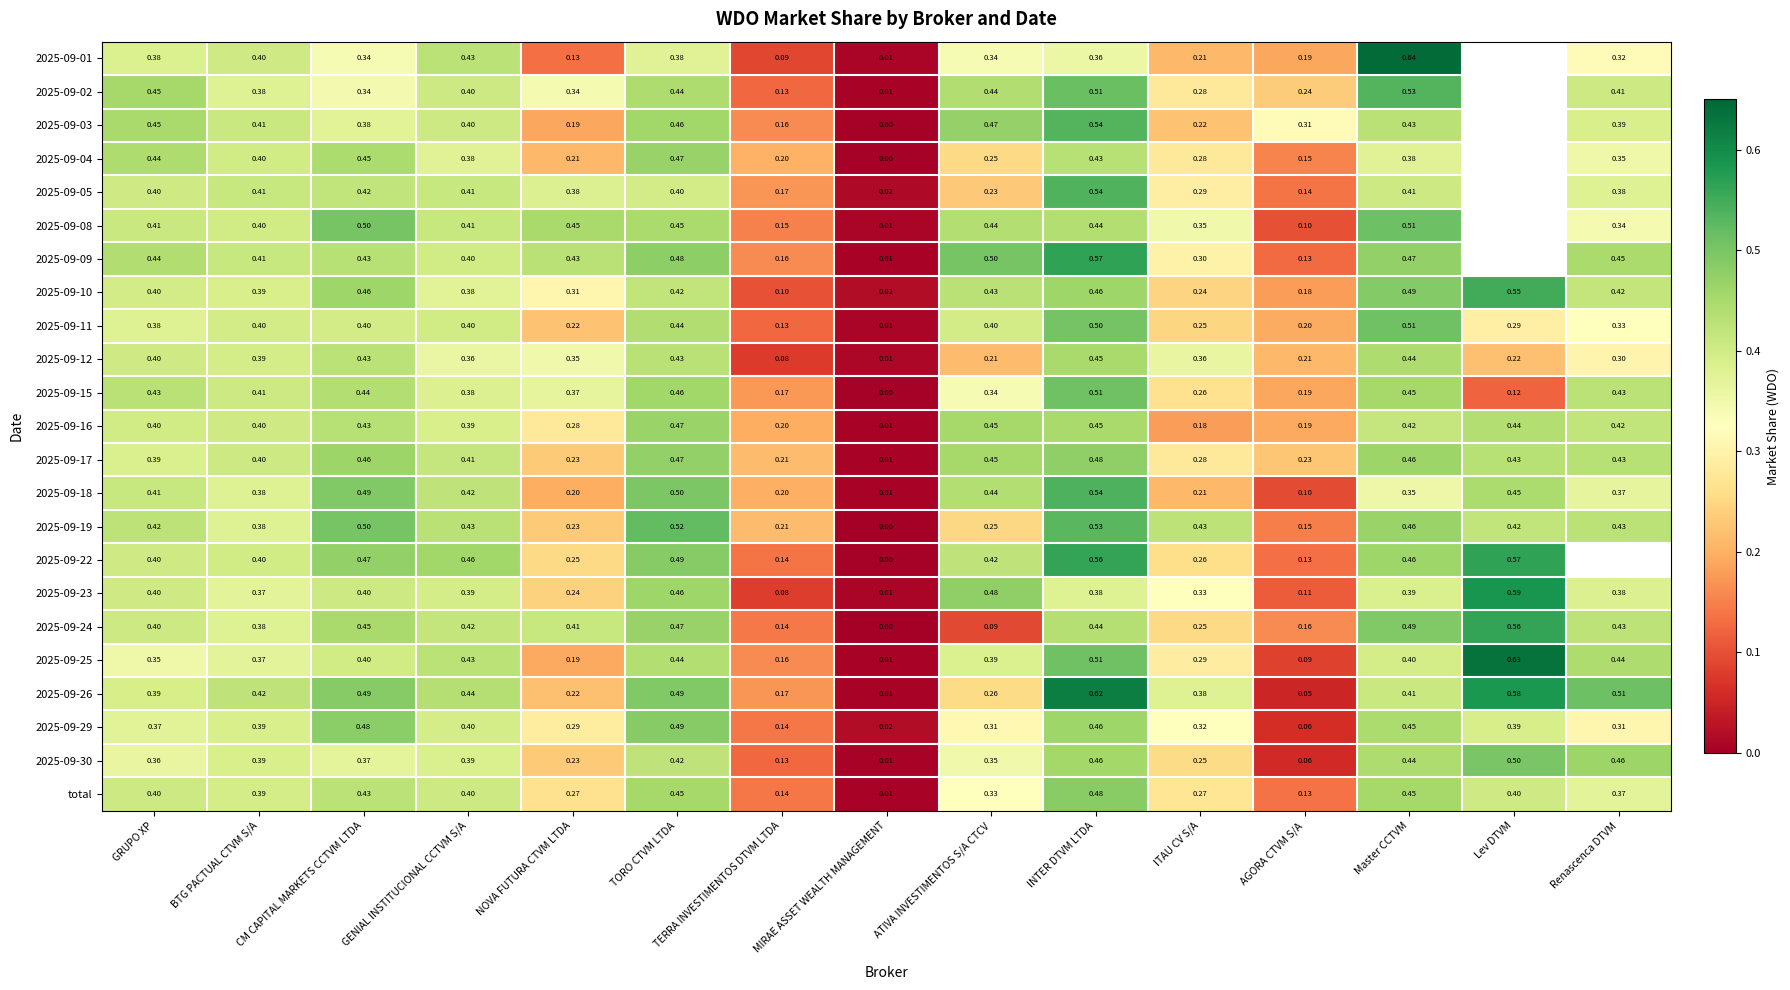

At which label does 2025-09-24 reach its peak?

Lev DTVM